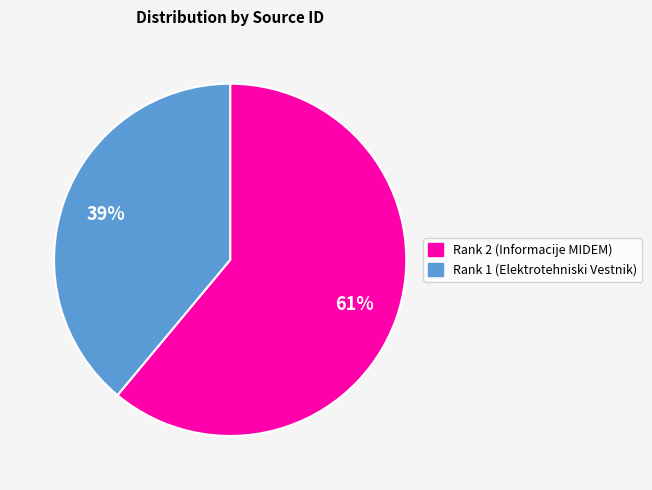

True or false: Rank 1 (Elektrotehniski Vestnik) accounts for 39% of the total.

True